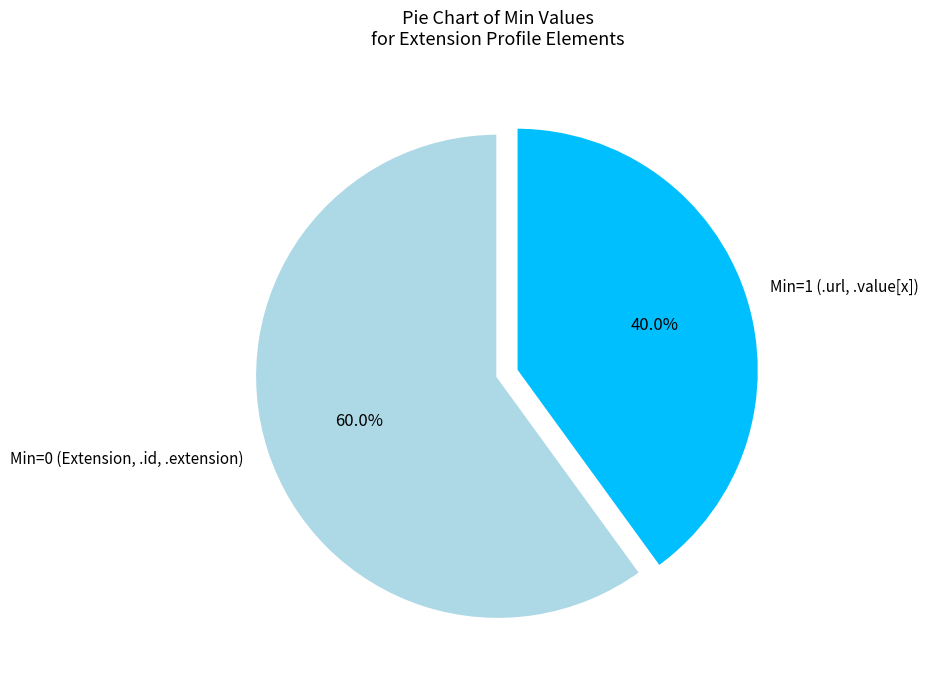

Approximately how many times larger is the value at Min=1 (.url, .value[x]) compared to Min=0 (Extension, .id, .extension)?

0.7